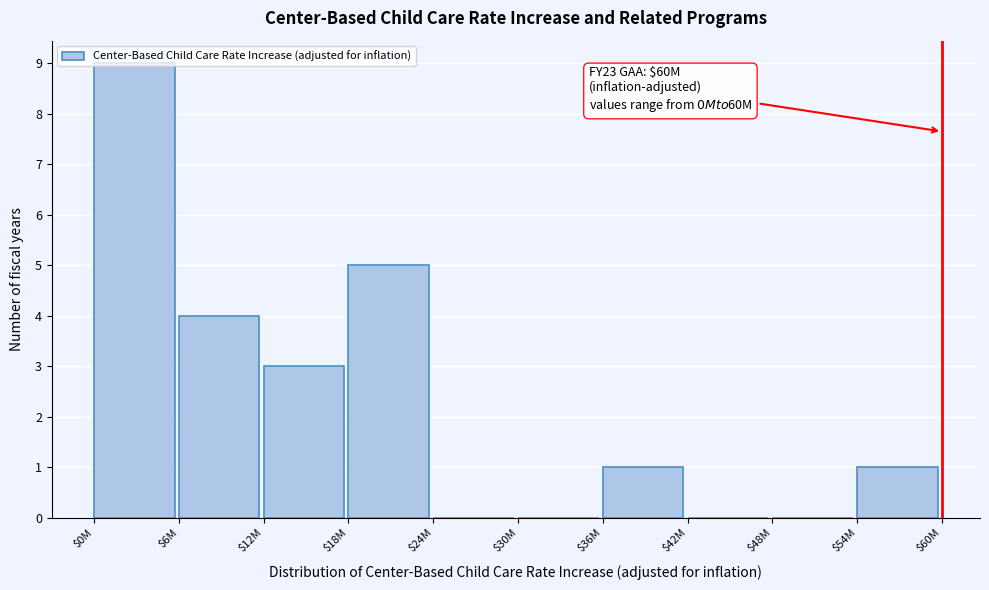

Is it true that the value at $48M is 4?

False